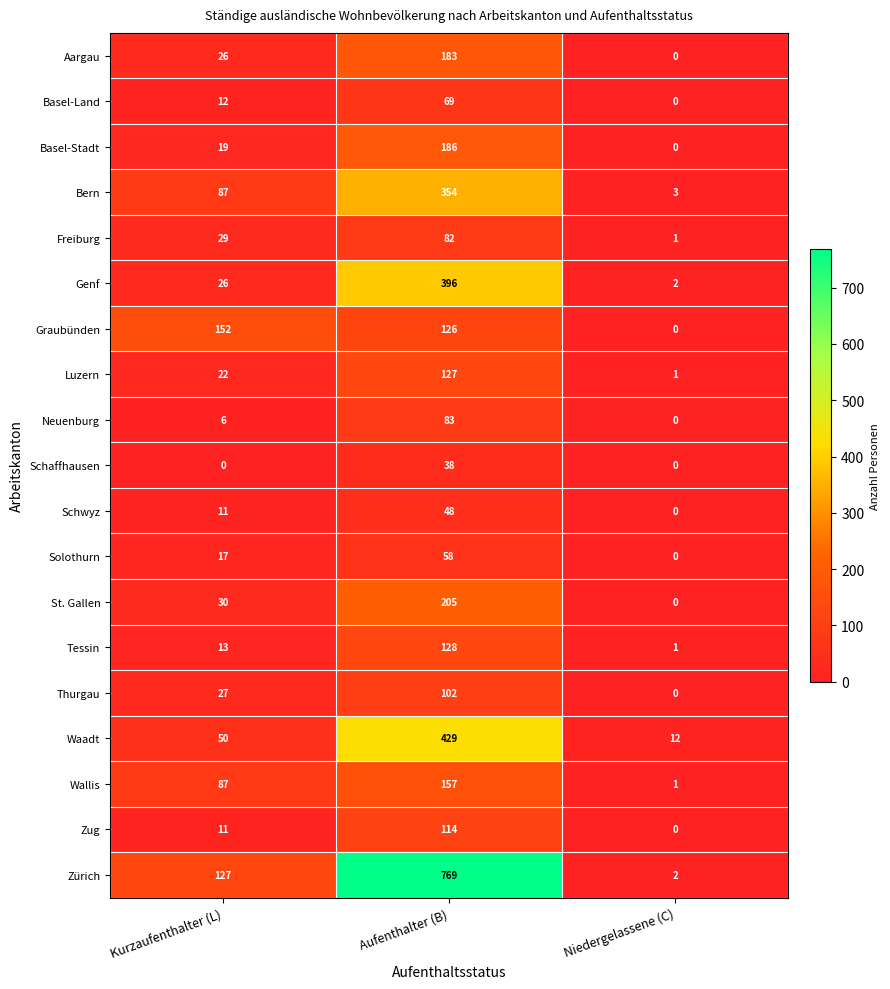

What is the difference between the highest and lowest values at Kurzaufenthalter (L)?

152